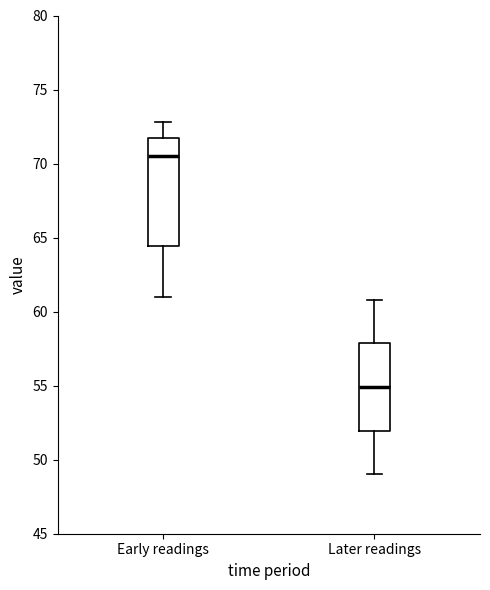

Comparing the boxes themselves (not the whiskers), which one is the tallest?

Early readings